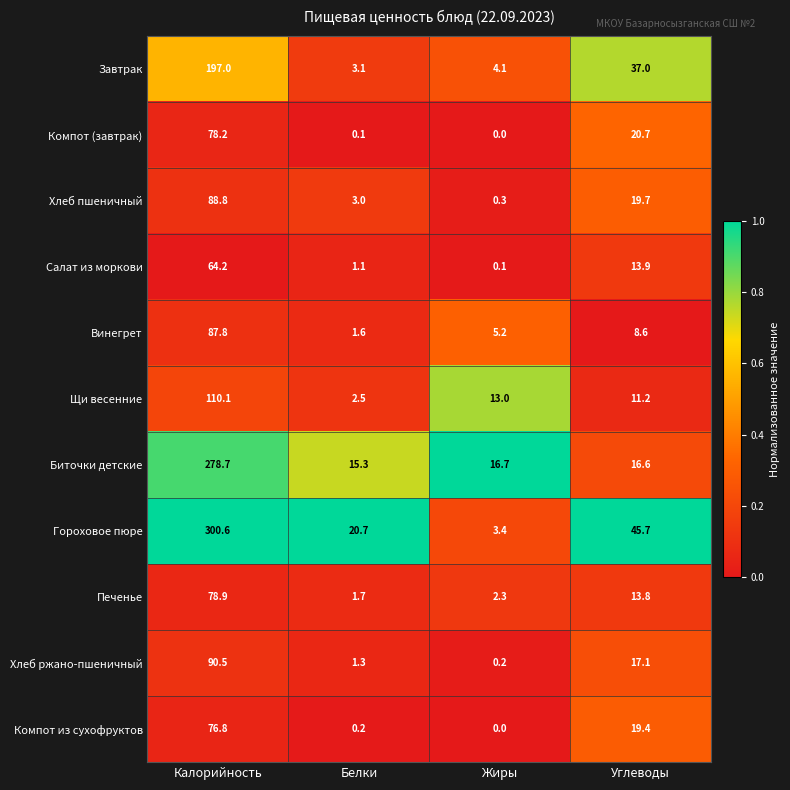

What is the average value of the Компот (завтрак) series?

24.8